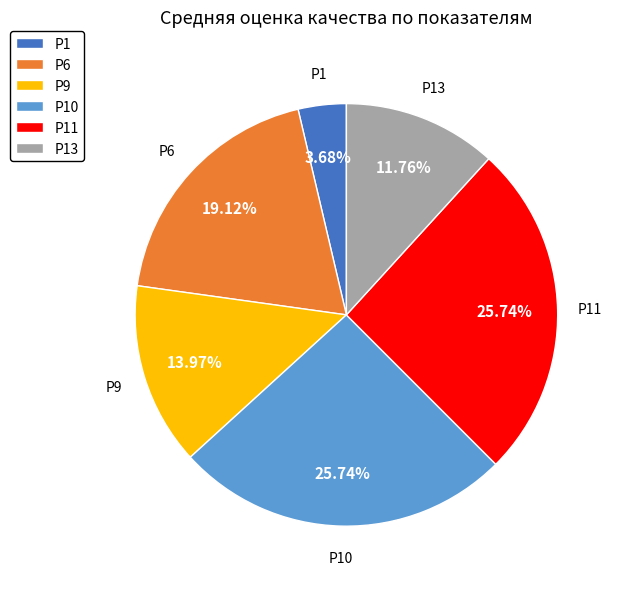

What percentage is the Р11 slice, to the nearest percent?

26%